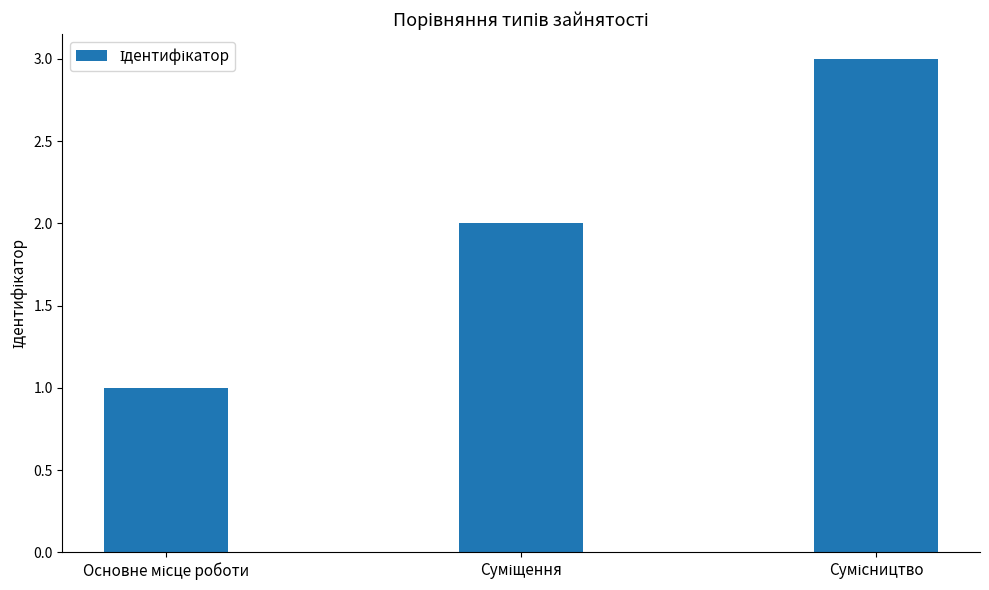

How many data points does each series have?

3